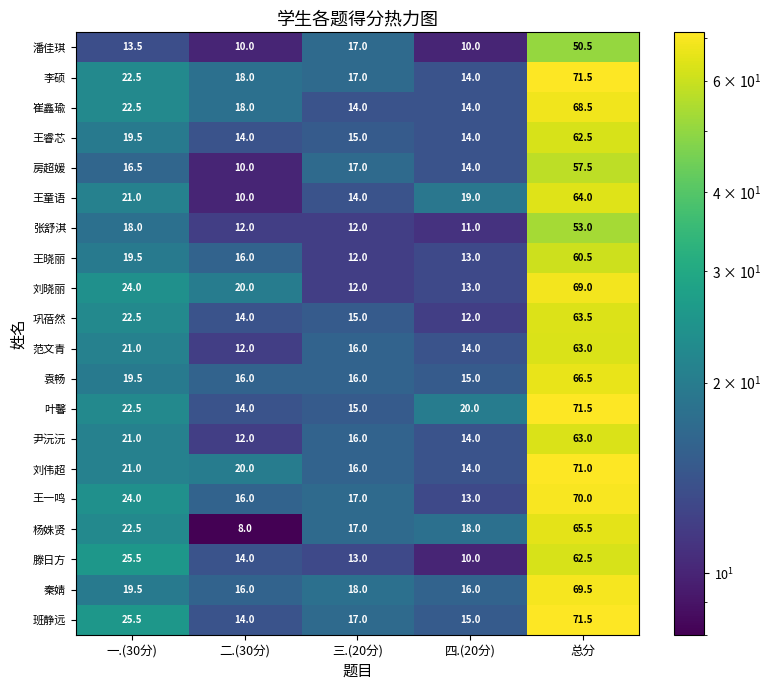

The value of 王一鸣 at 二.(30分) is 16.0. True or false?

True